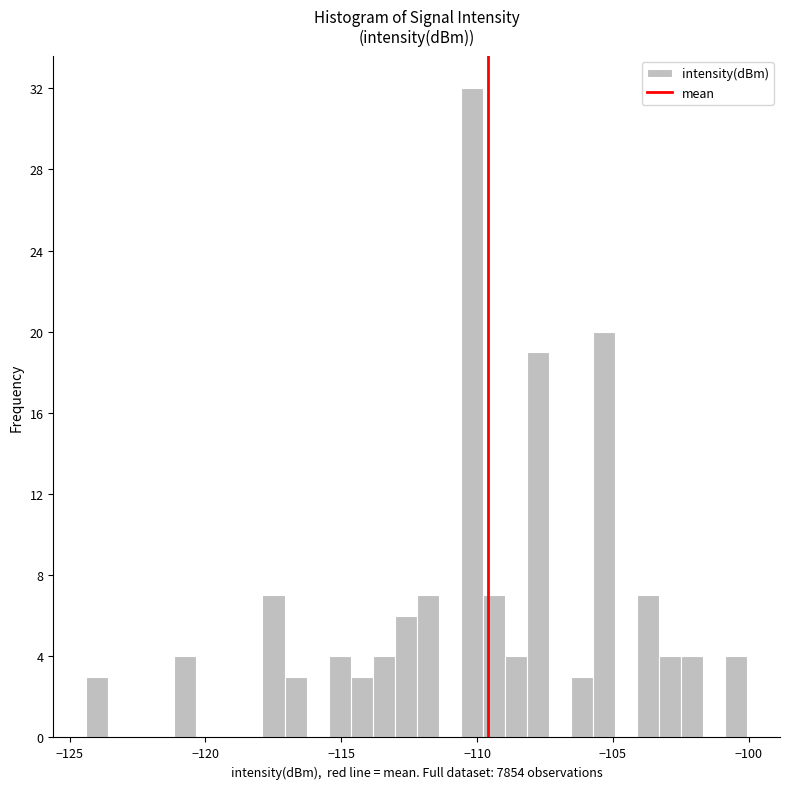

Around what value on the x-axis is the tallest bar? Give the approximate position of its centre, as read against the axis.

-110.0